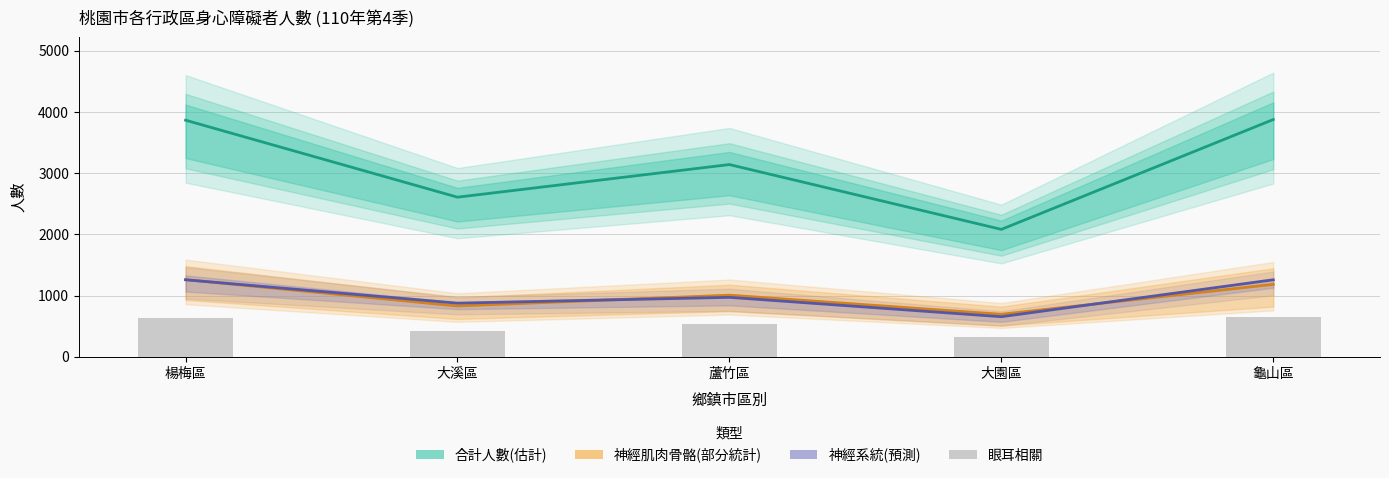

Rank the categories by 神經系統(預測) value from highest to lowest.

龜山區, 楊梅區, 蘆竹區, 大溪區, 大園區